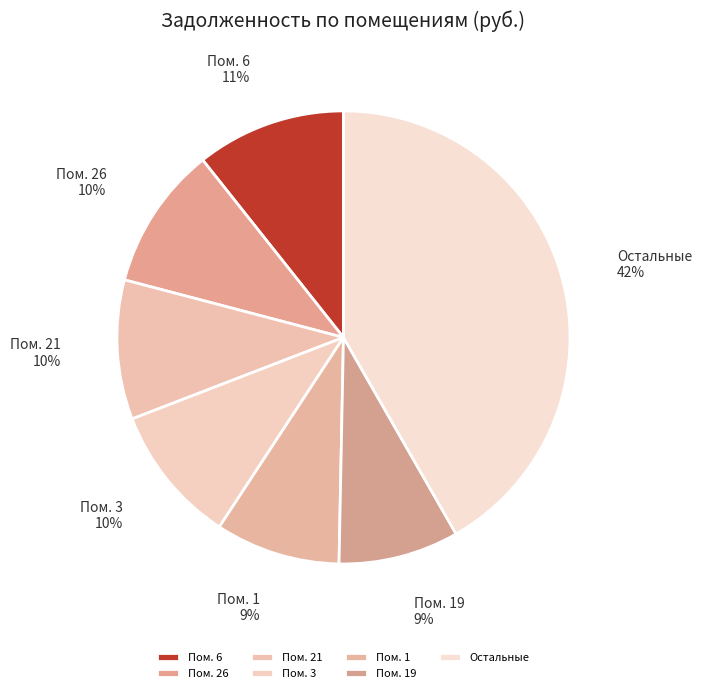

Is the sum of Пом. 6 and Пом. 3 greater than half?

No